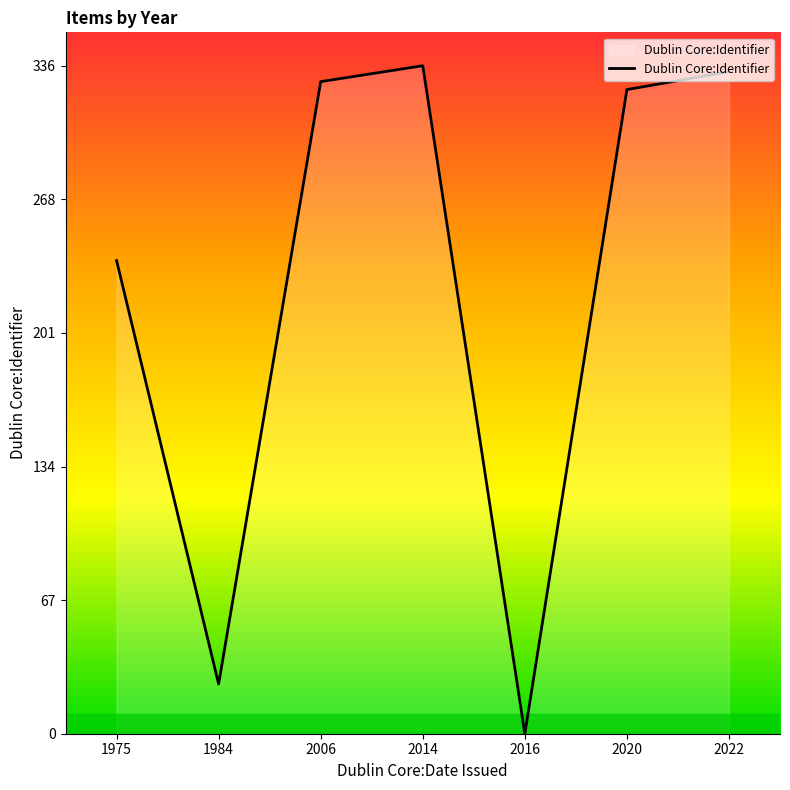

How many values are above zero?

6